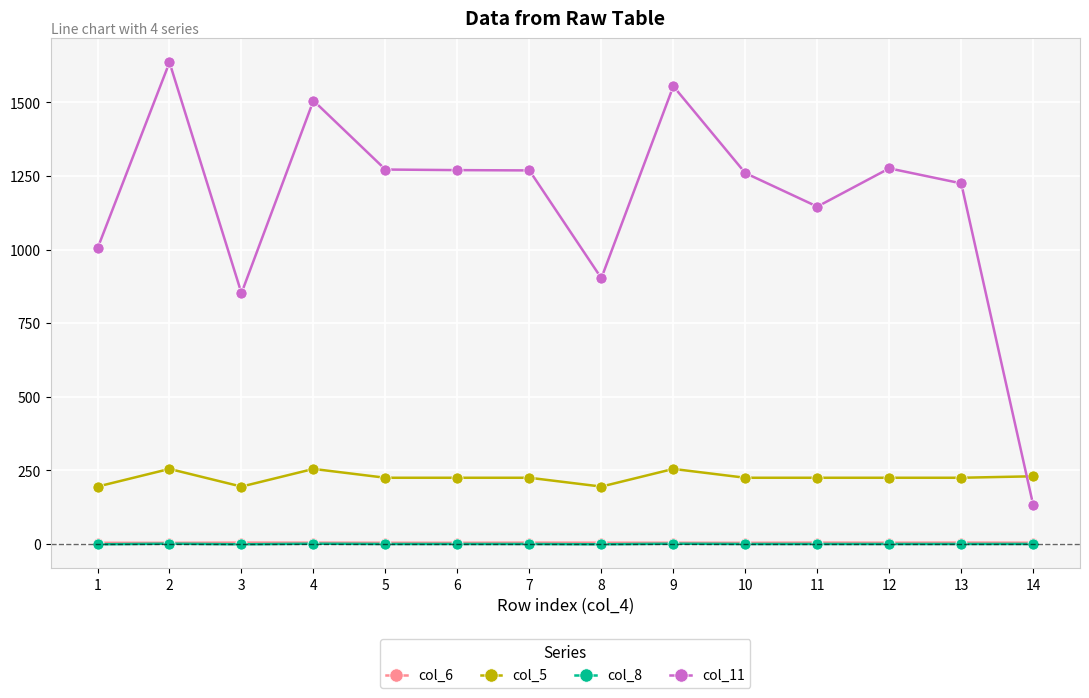

What is the maximum value shown in the chart?

1636.0